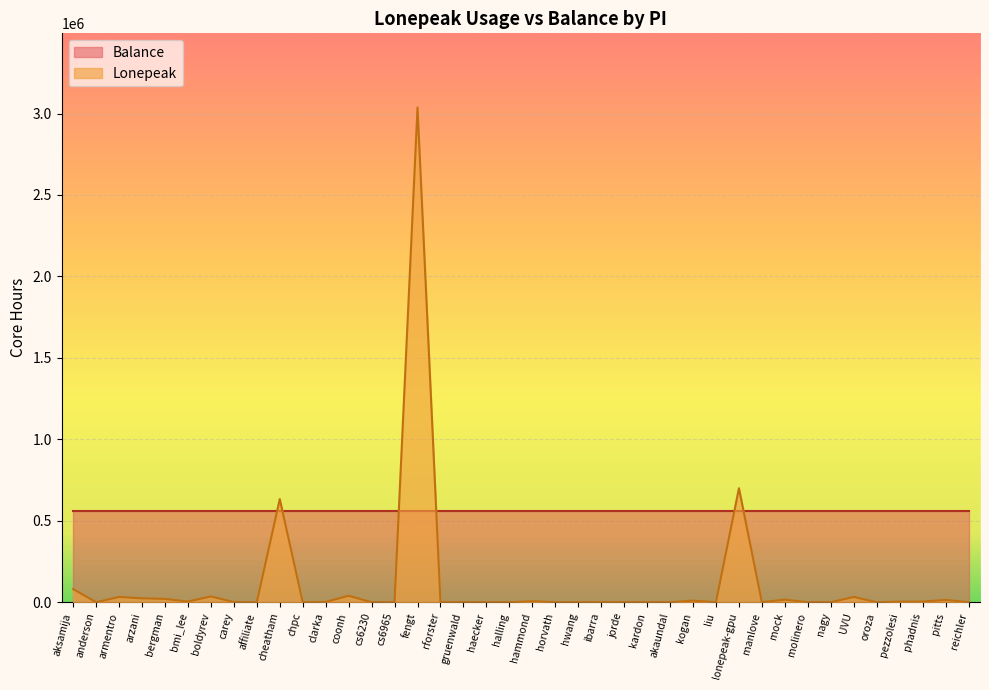

What is the label of the 29th point from the left?

liu